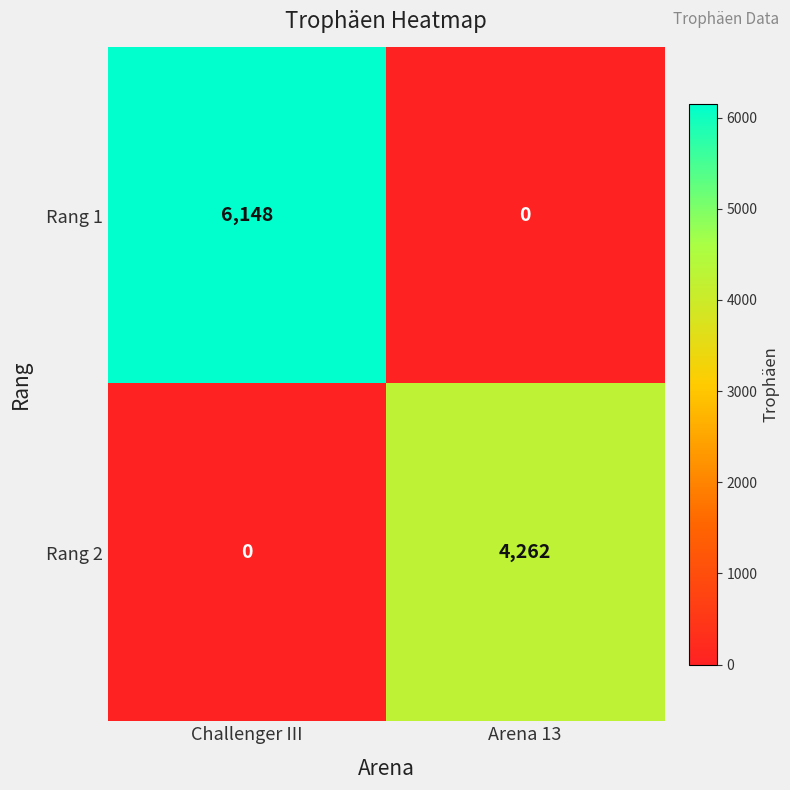

At which category is the sum across all series the highest?

Challenger III